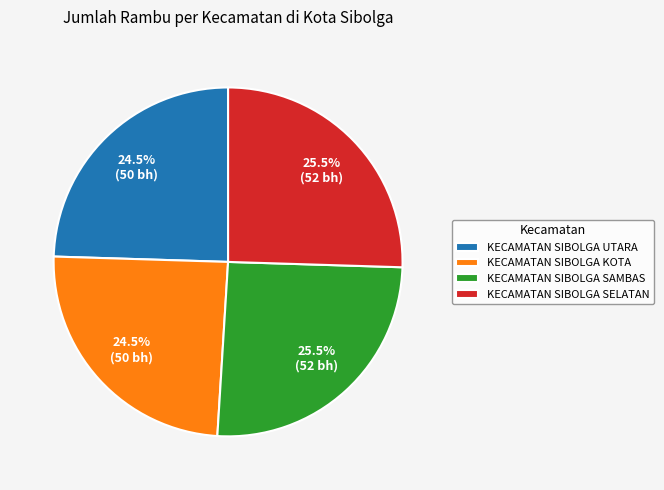

Which has a higher value, KECAMATAN SIBOLGA SAMBAS or KECAMATAN SIBOLGA UTARA?

KECAMATAN SIBOLGA SAMBAS